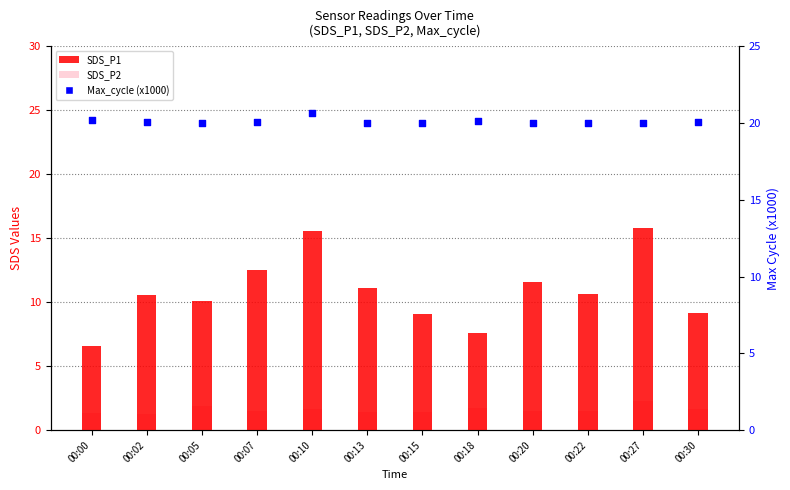

Which series contains the highest Y value?

Max_cycle (x1000)